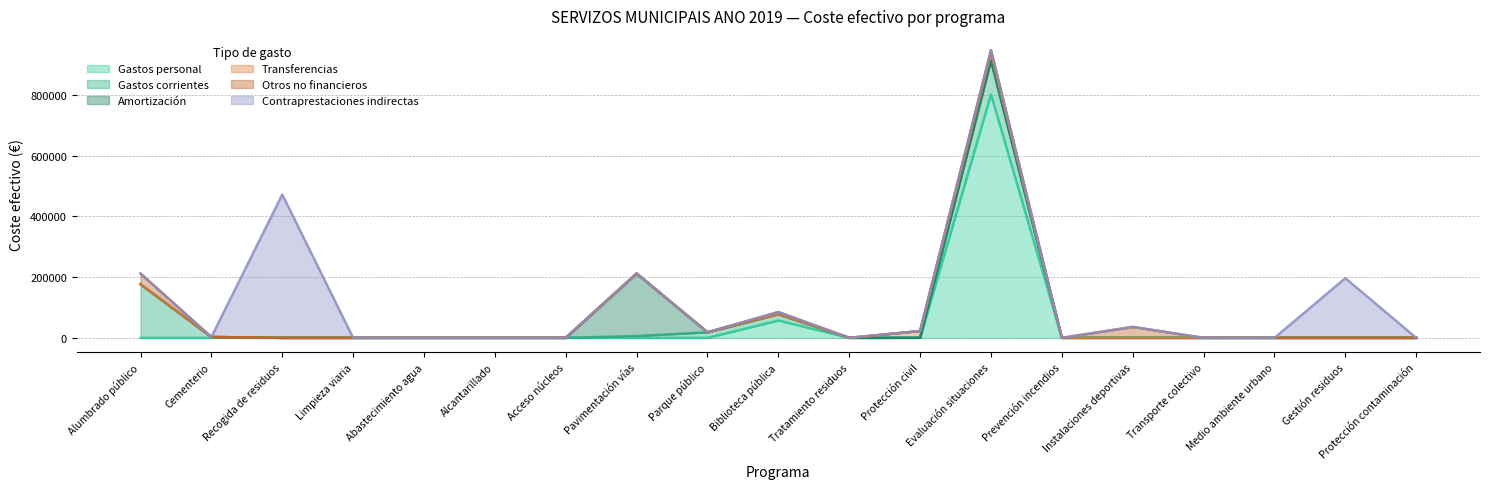

Count the number of categories in the chart.

19